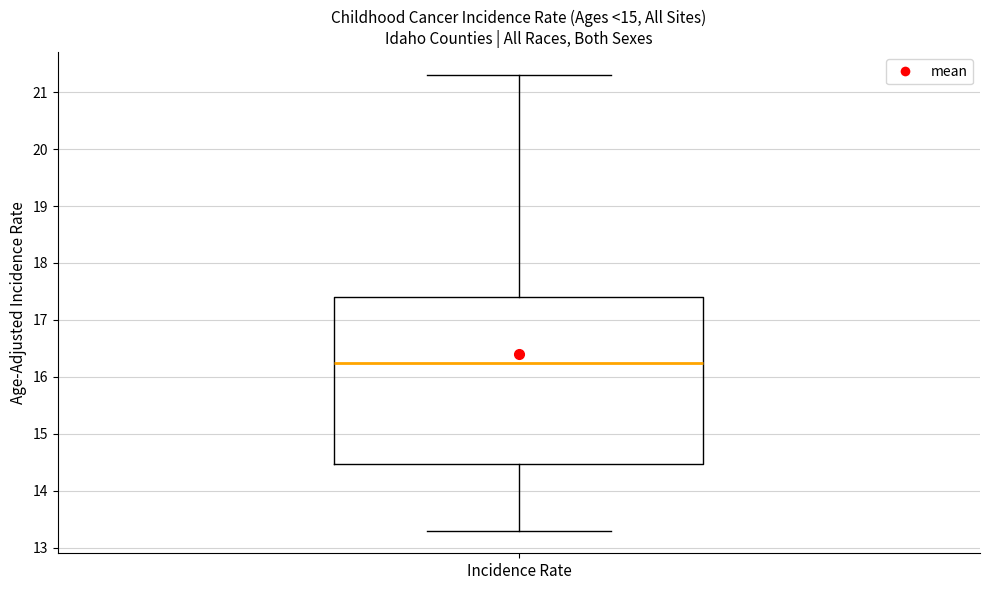

Where does the upper whisker of the box for Incidence Rate end on the y-axis? The values are not printed on the chart, so give them approximately, as read against the axis.

21.3